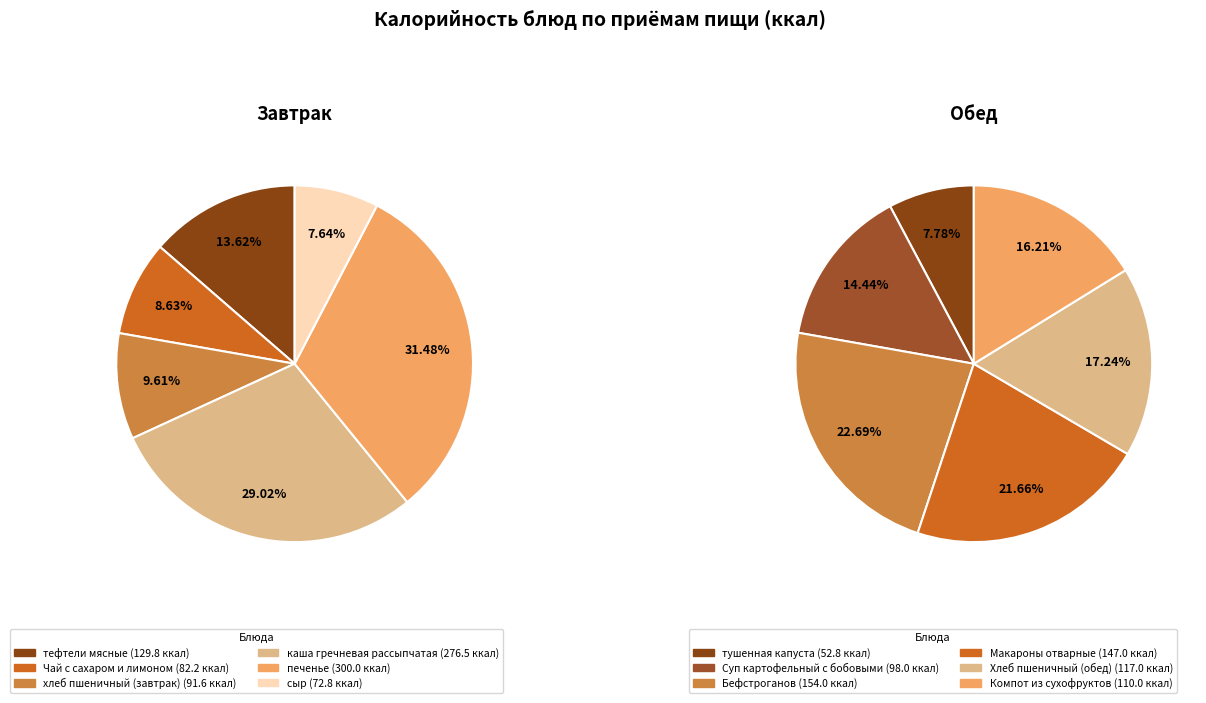

To the nearest percent, what is the difference between the largest and smallest slice percentages?

15%